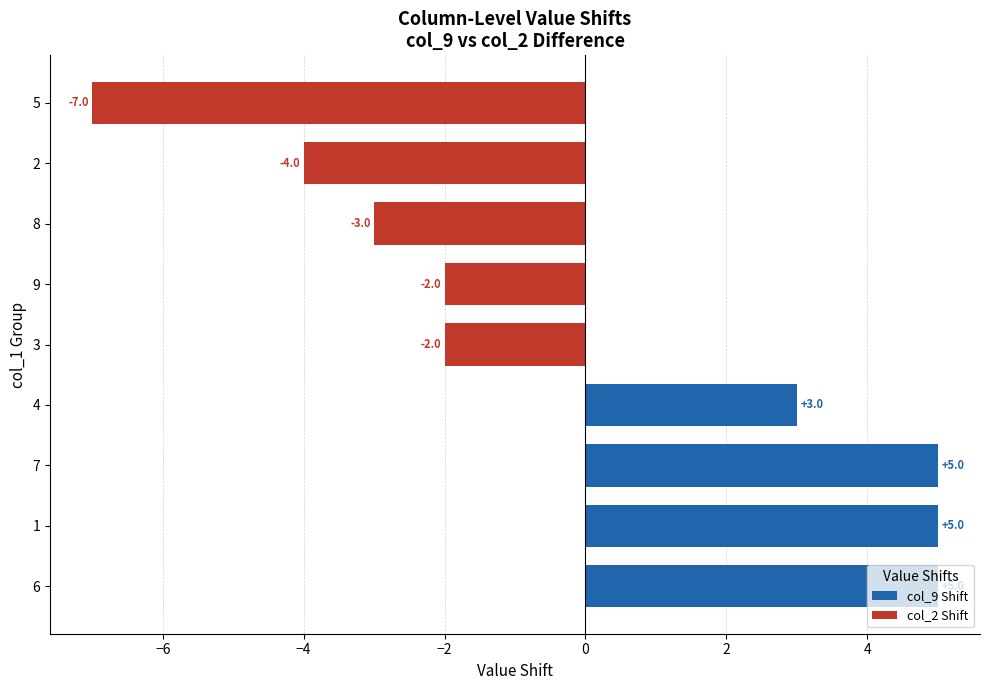

Where is the data nearest to the value -1?

3